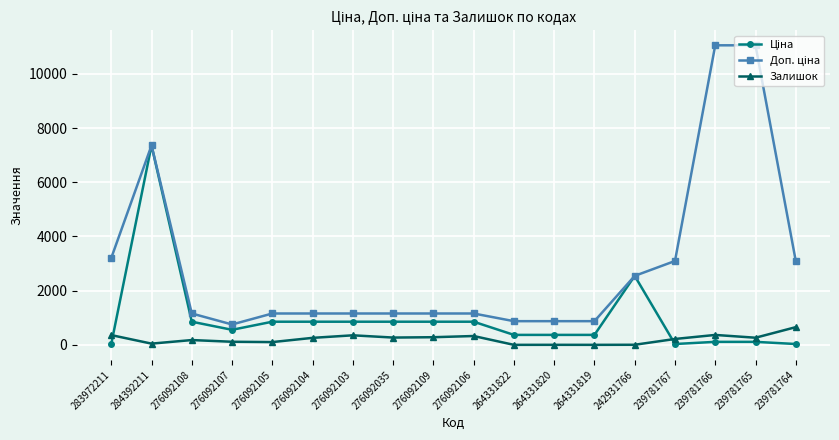

What is the maximum value for Залишок?

653.0